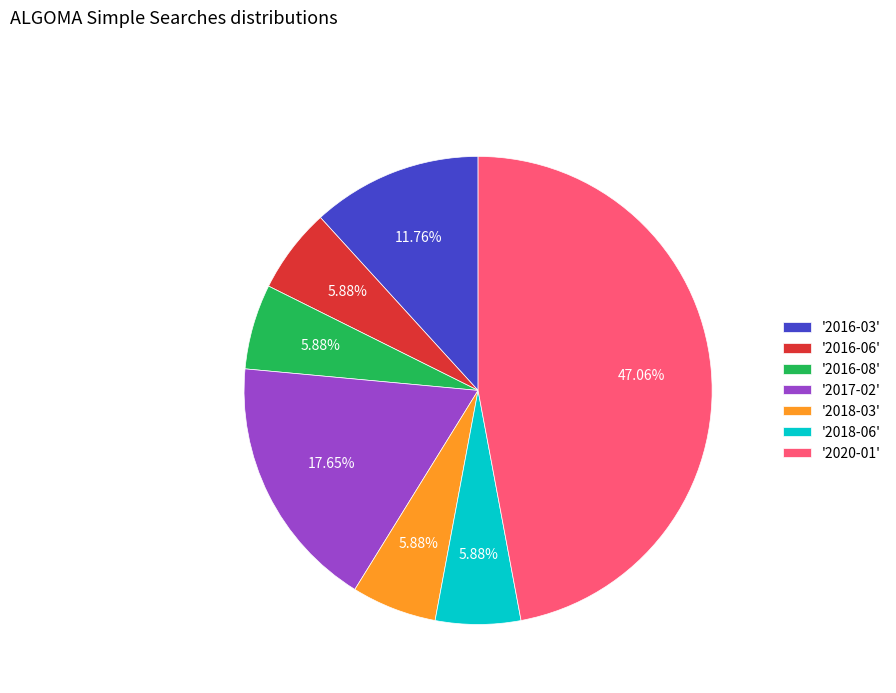

What is the largest slice in the pie chart?

'2020-01'